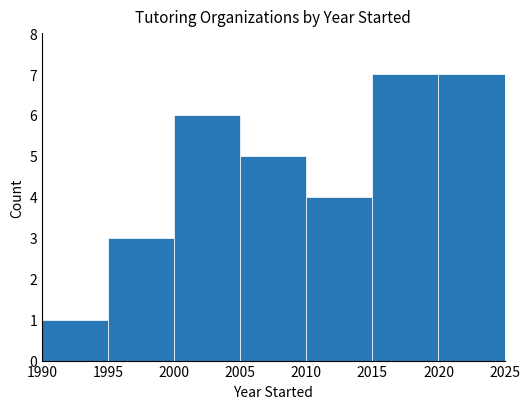

What is the value of the 2nd bar from the left?

3